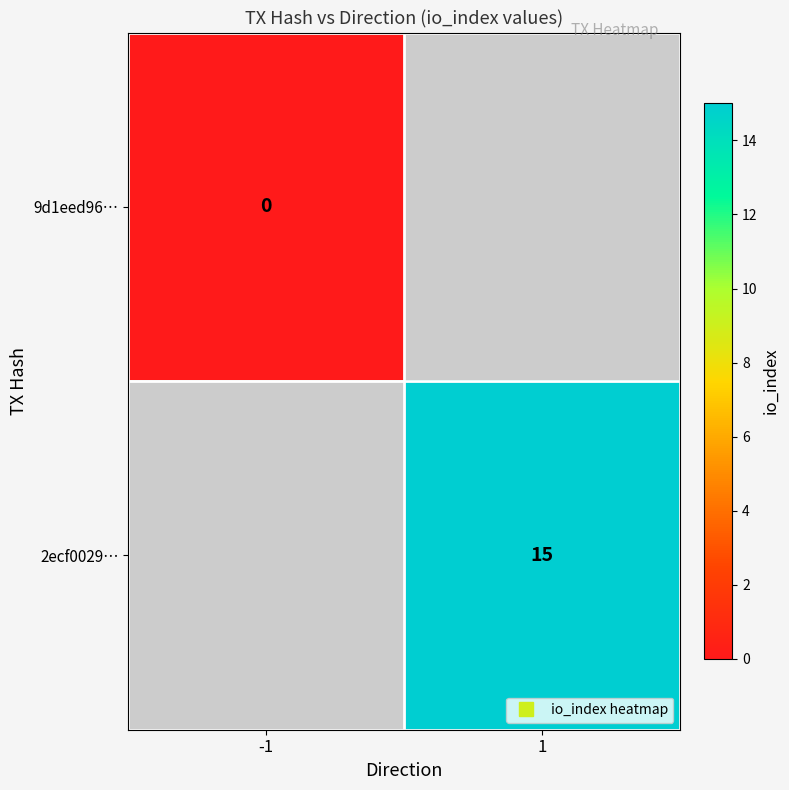

List the series in order of their peak value, lowest first.

9d1eed96…, 2ecf0029…